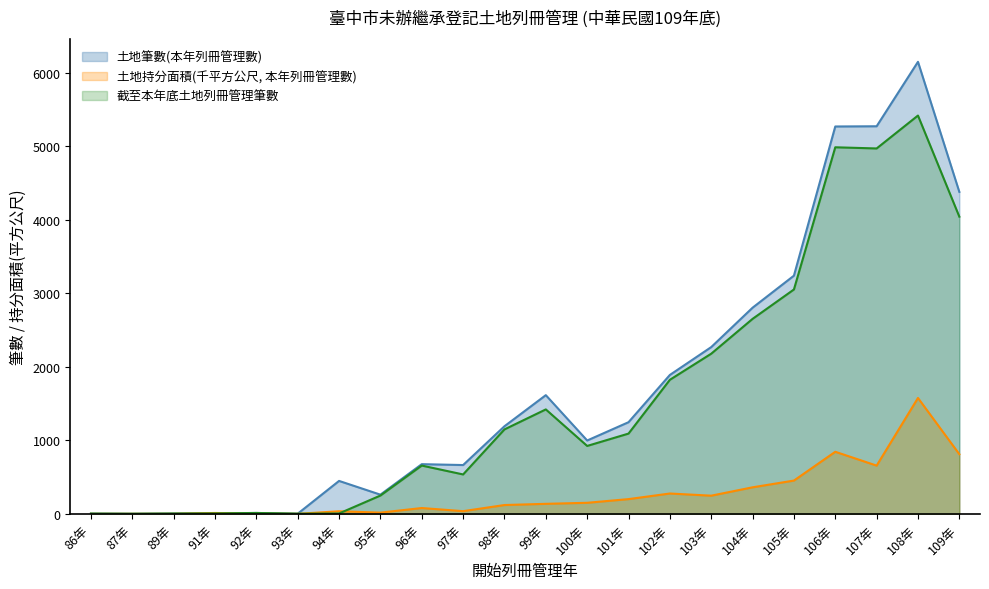

Read the 土地筆數(本年列冊管理數) value at 91年.

6.0